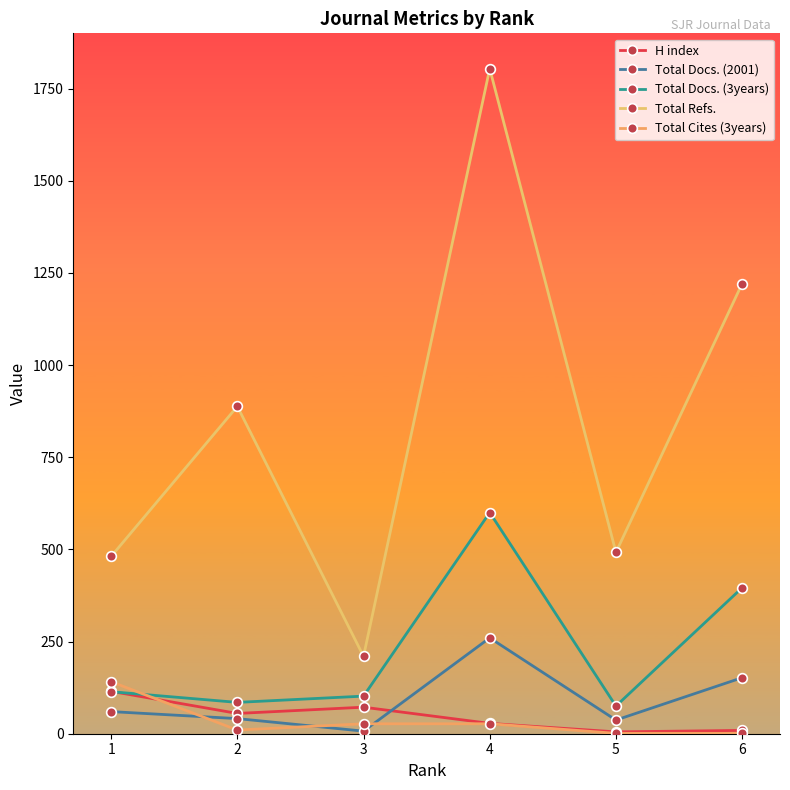

The Total Cites (3years) series shows 27 at 3. True or false?

True